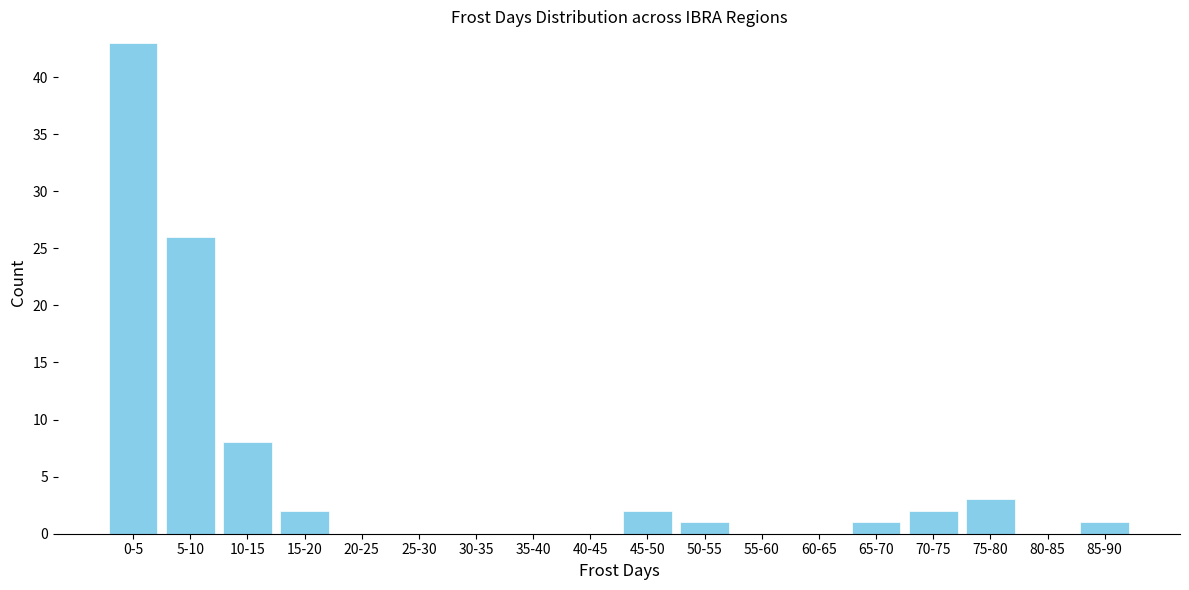

Reading left to right, transcribe all the data shown in this chart.

0-5=43	5-10=26	10-15=8	15-20=2	20-25=0	25-30=0	30-35=0	35-40=0	40-45=0	45-50=2	50-55=1	55-60=0	60-65=0	65-70=1	70-75=2	75-80=3	80-85=0	85-90=1